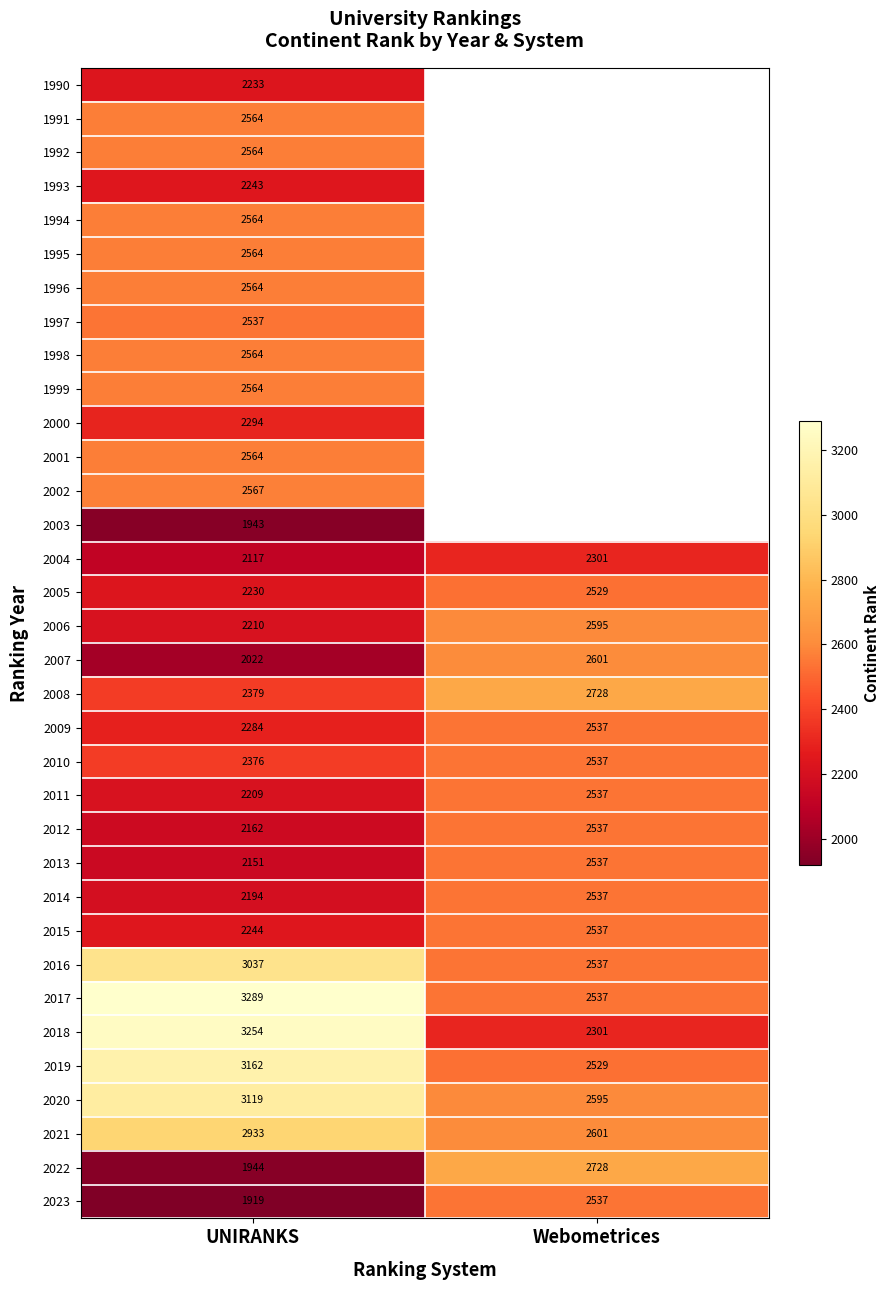

What is the average value of the 2014 series?

2366